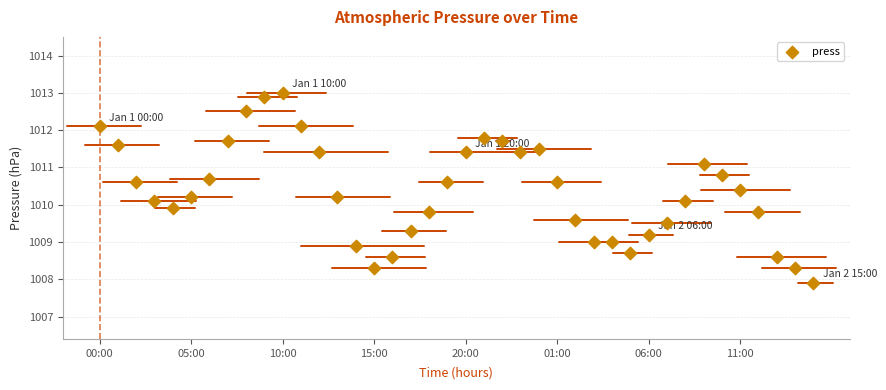

What is the range of Y values (max minus min)?

5.1